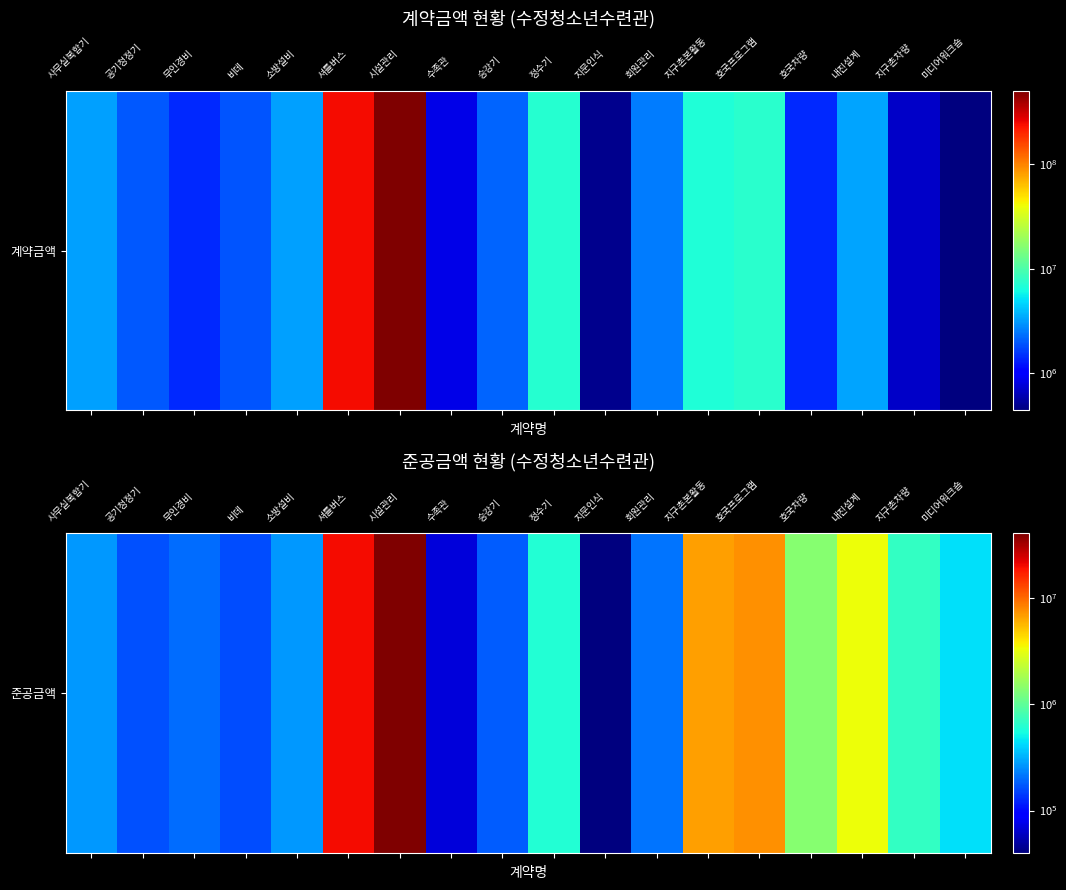

True or false: the data shows 322794 at 정수기.

False